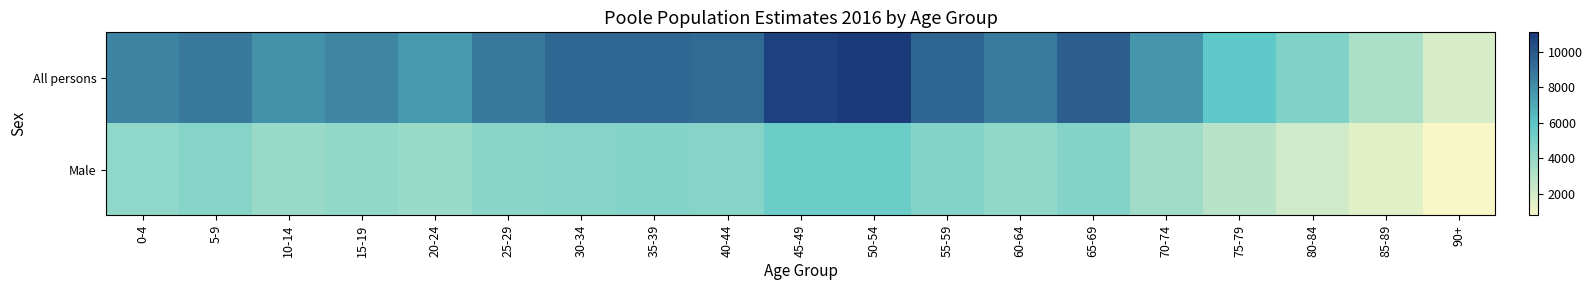

Which category has the lowest value across all series?

90+